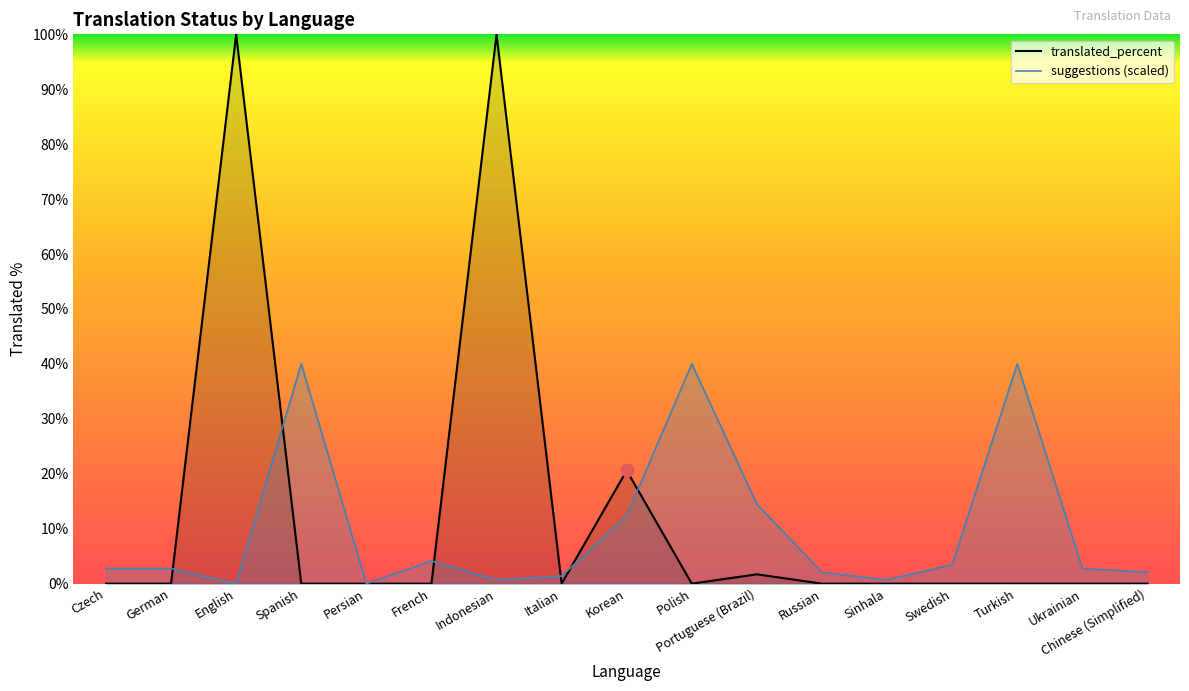

Which series has the largest total across all categories?

translated